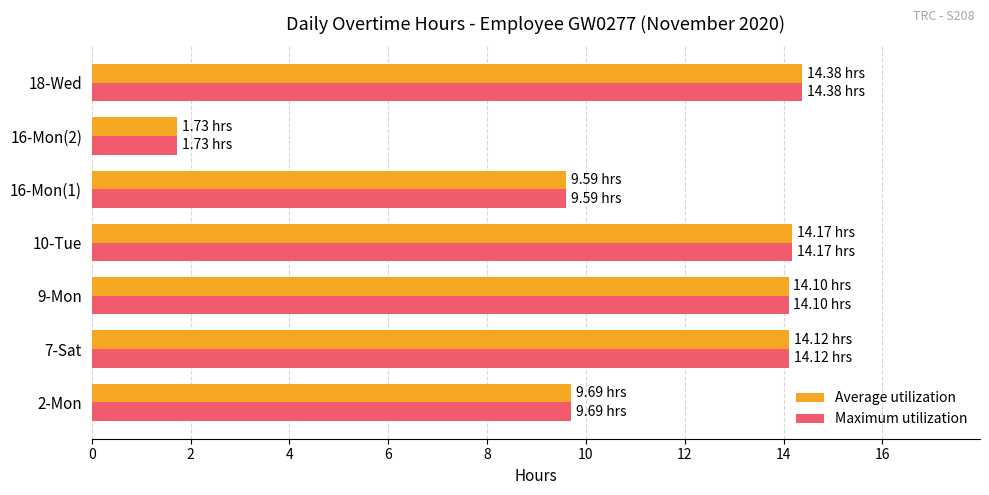

At how many categories does at least one series exceed 2?

6